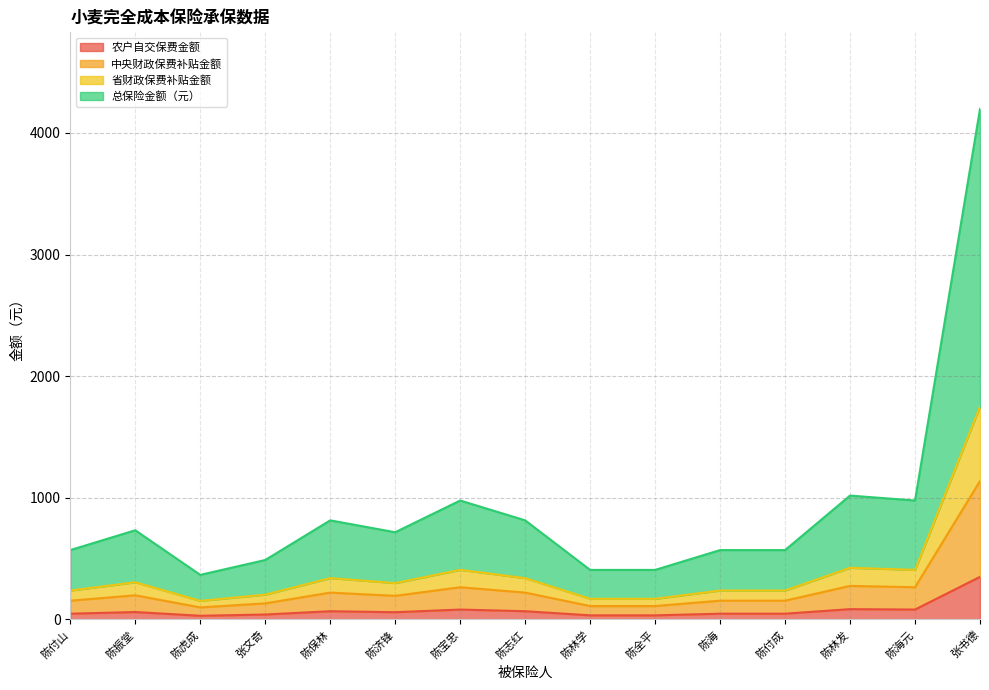

At which category does 省财政保费补贴金额 reach its first local valley?

陈虎成